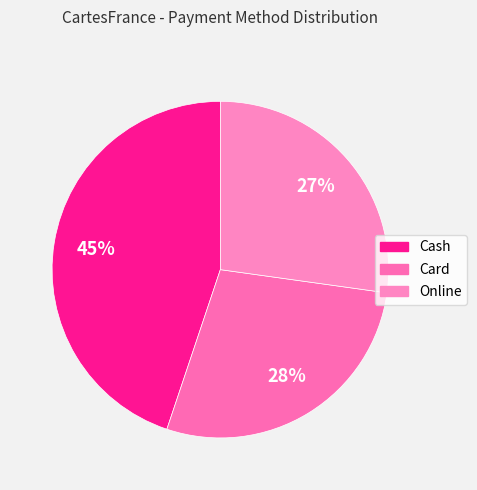

How many segments does this pie chart have?

3